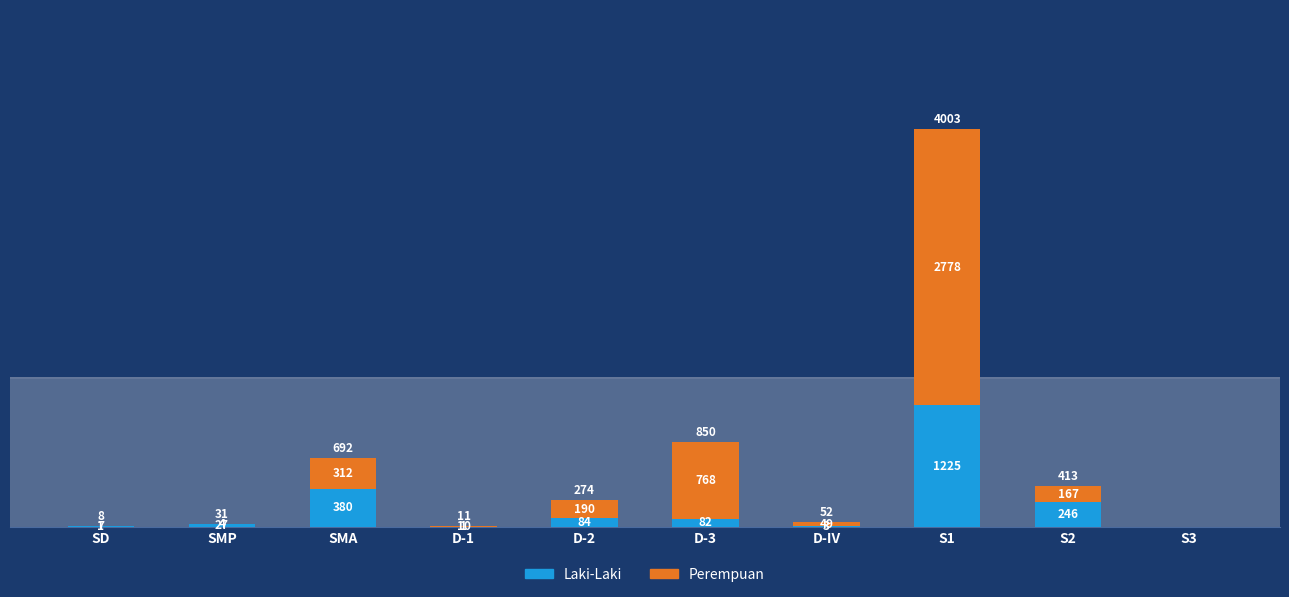

What is the sum of all Laki-Laki values?

2055